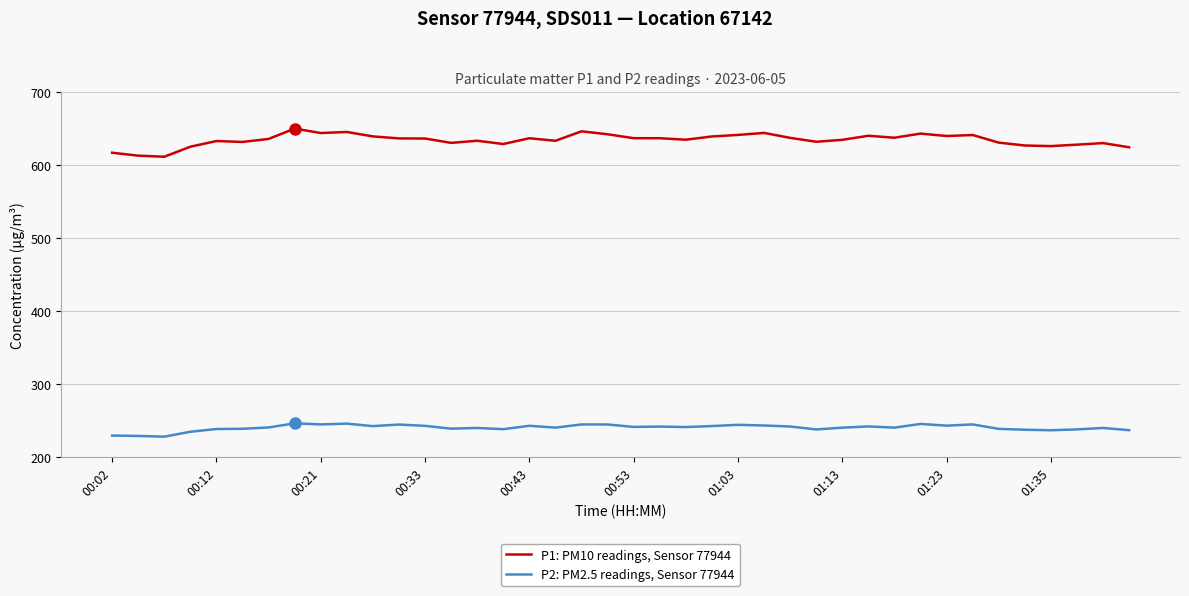

What is the greatest value displayed?

649.5